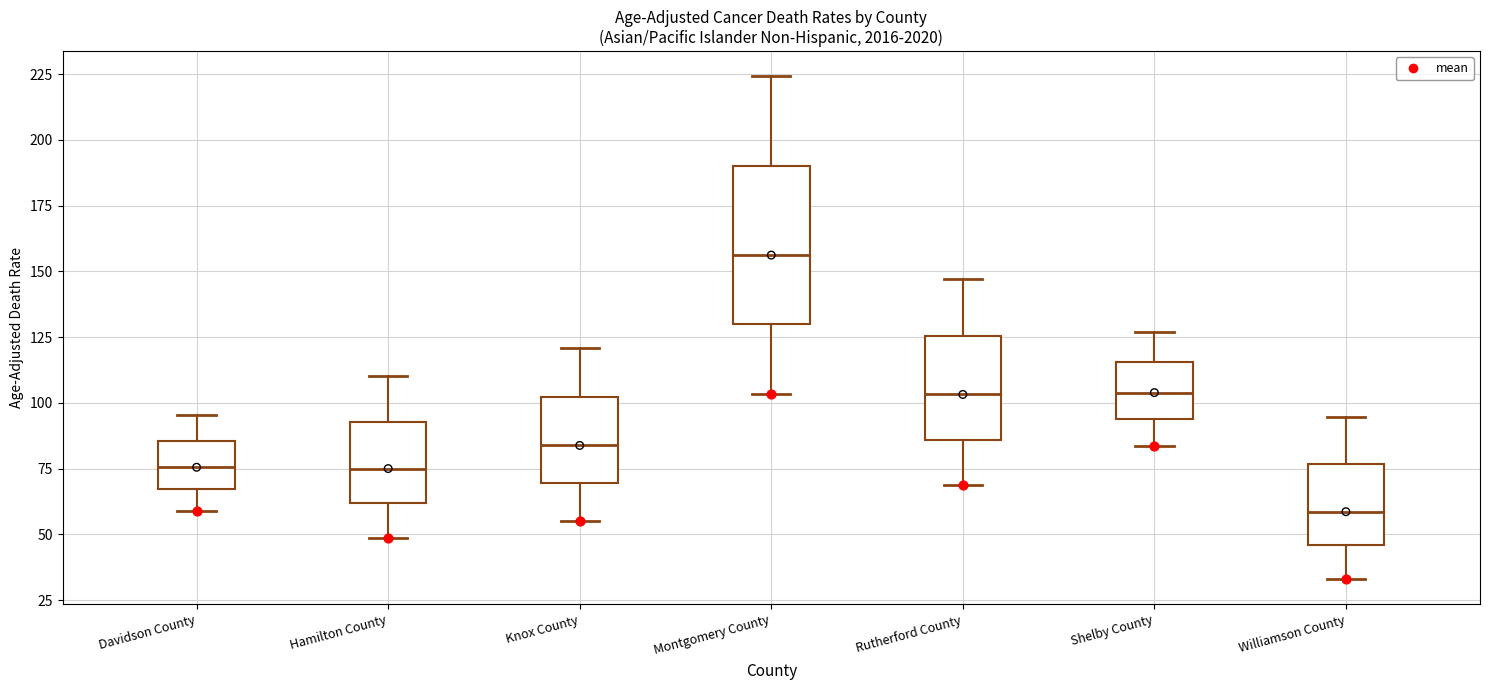

Which box's median line is the lowest?

Williamson County